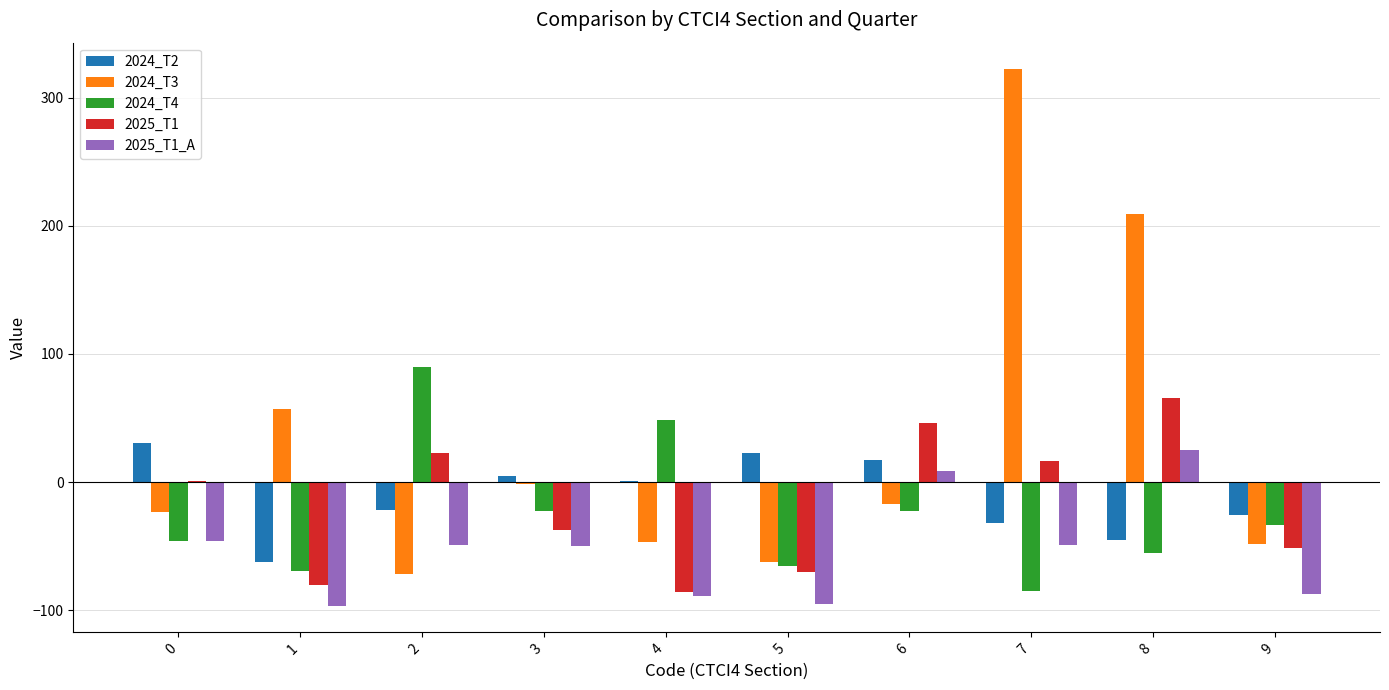

Which series changed the most between 7 and 9?

2024_T3